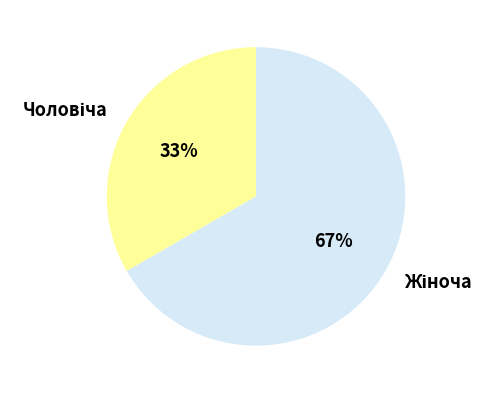

Is Жіноча the majority of the pie?

Yes